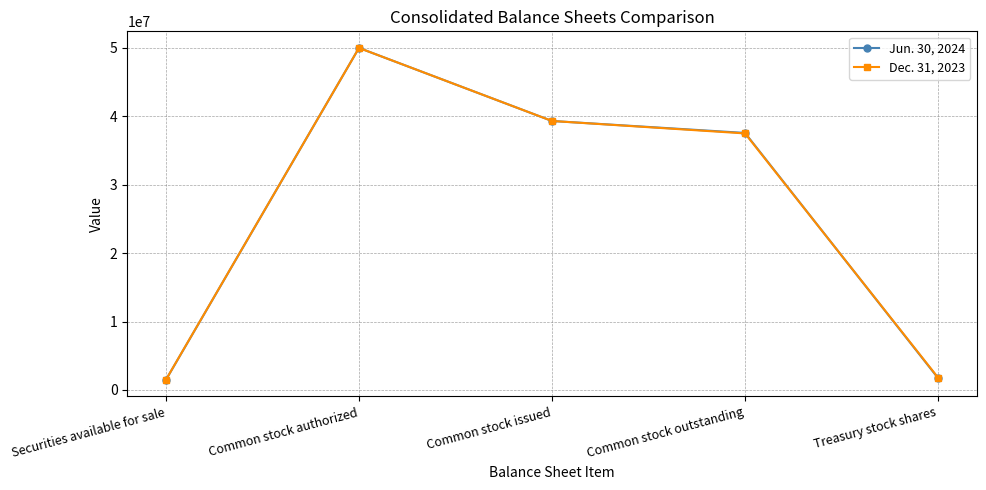

What is the value of the Dec. 31, 2023 point at the 5th from the left?

1818936